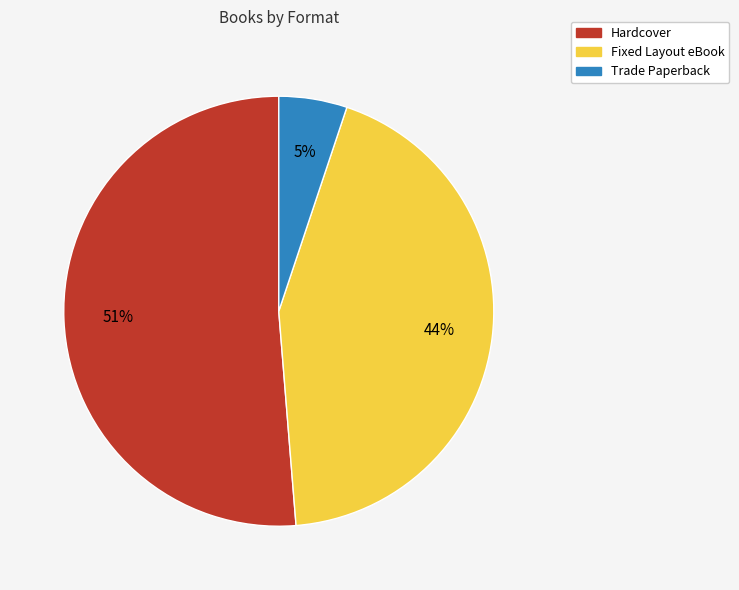

To the nearest percent, what is the average slice percentage?

33%